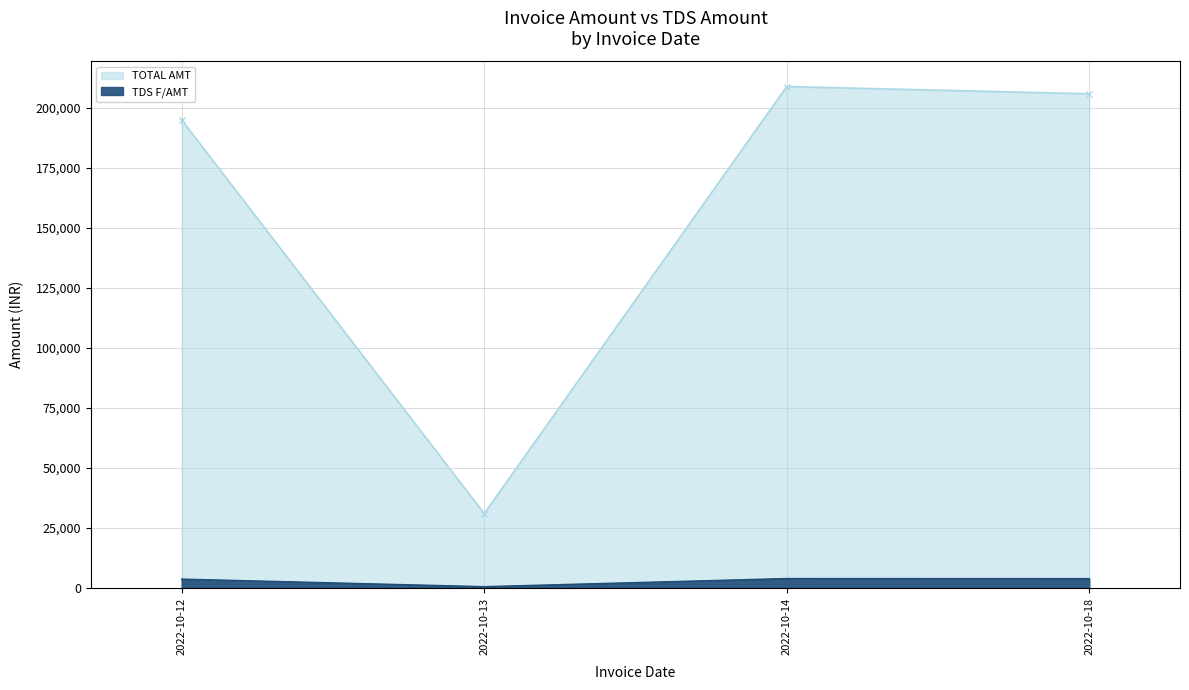

Is the value of TDS F/AMT at 2022-10-18 greater than the value of TOTAL AMT at 2022-10-18?

No